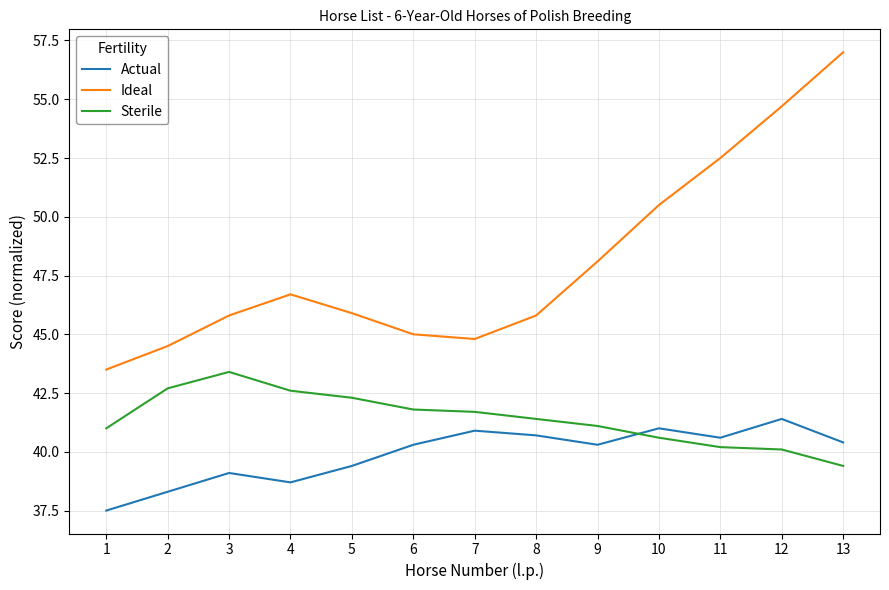

What is the minimum value shown in the chart?

37.5